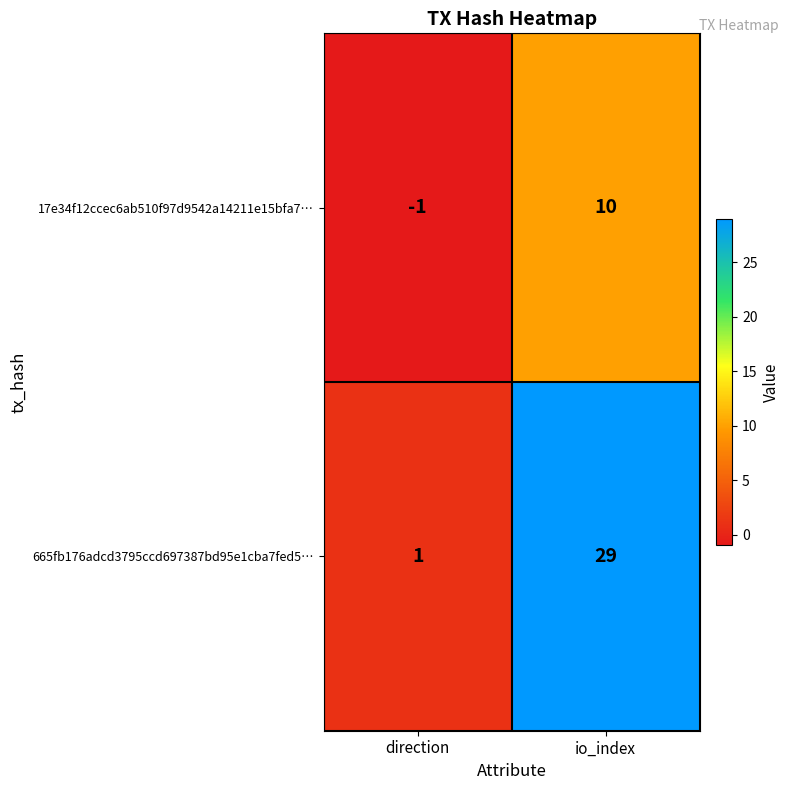

Rank the series at direction from lowest to highest value.

17e34f12ccec6ab510f97d9542a14211e15bfa7…, 665fb176adcd3795ccd697387bd95e1cba7fed5…